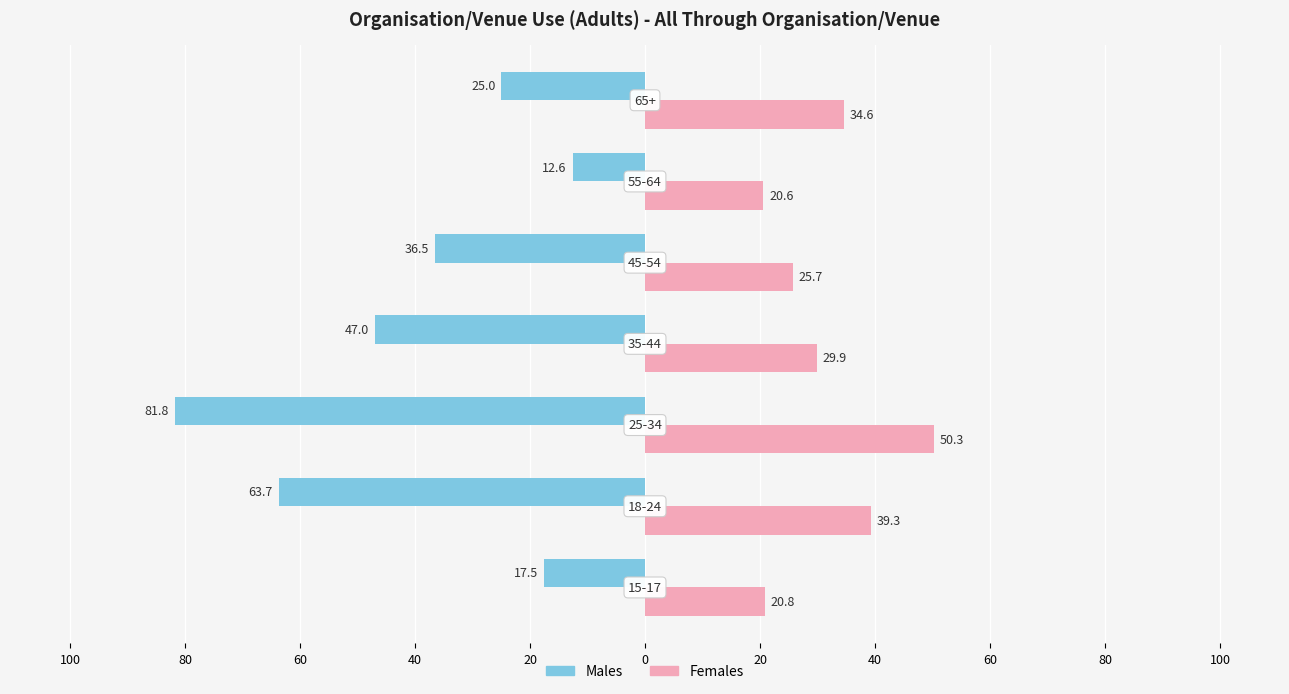

What are all the series names shown in the legend?

Males, Females